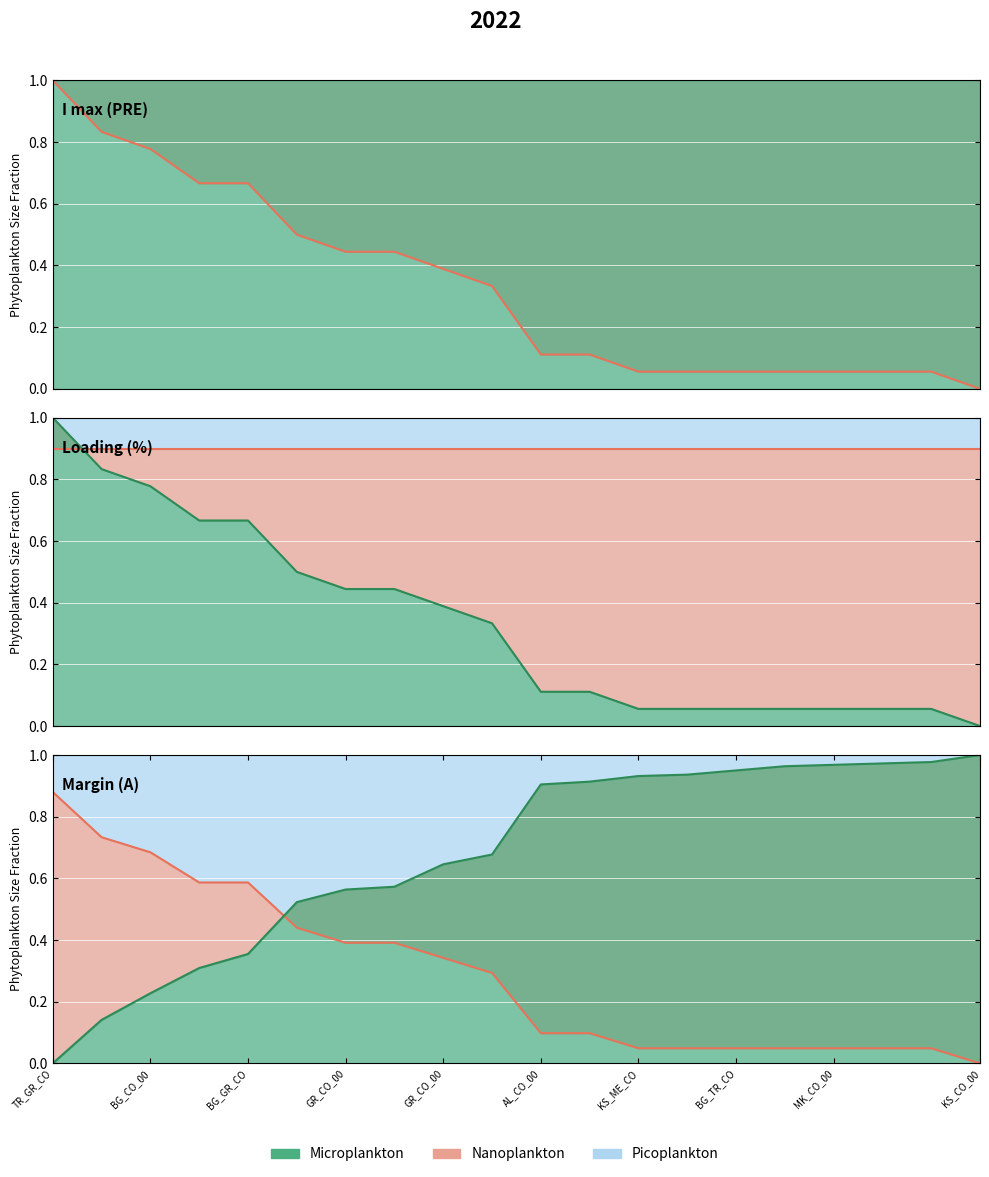

Which series has the largest range (max minus min)?

Microplankton line